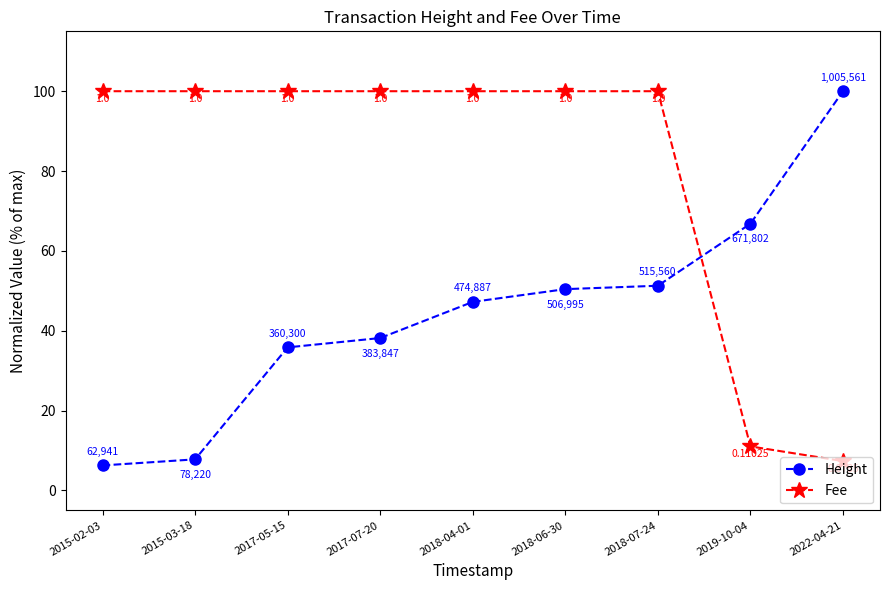

How many intersections are there between Height and Fee?

1